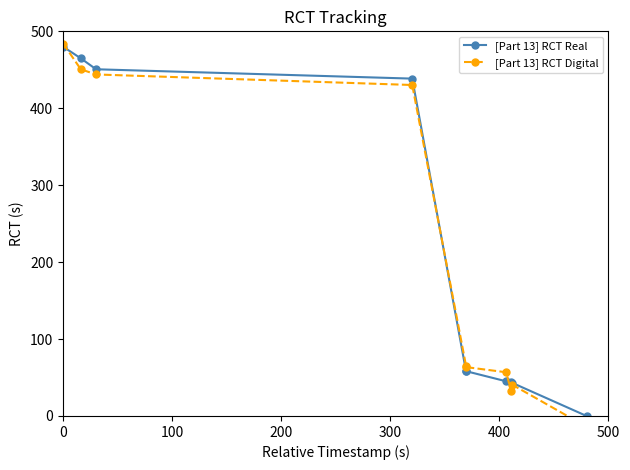

What is the spread (max minus min) of values at 400?

7.1